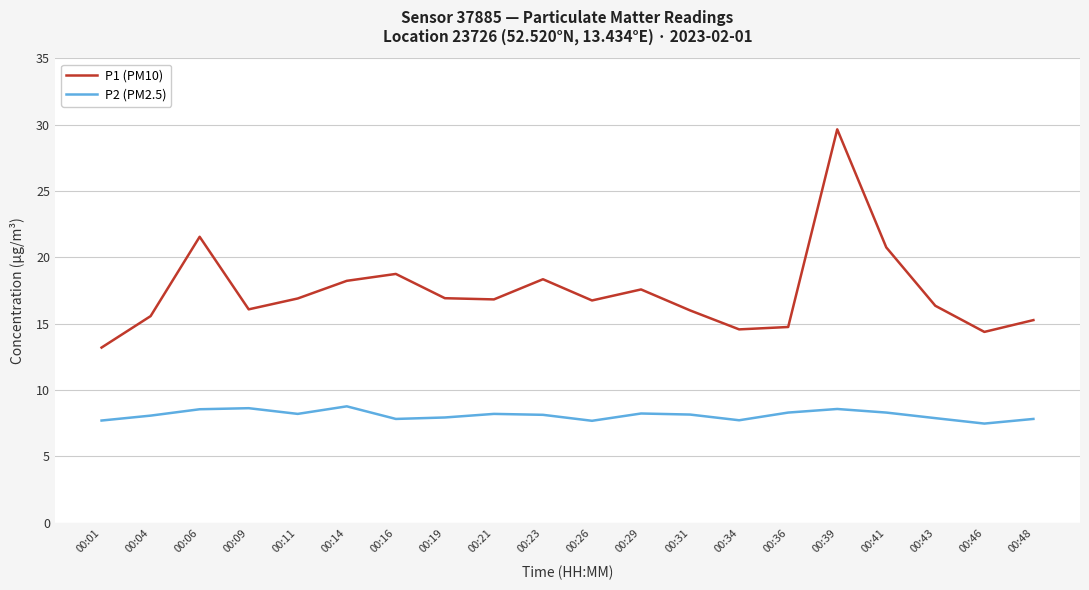

Which series has the largest total across all categories?

P1 (PM10)